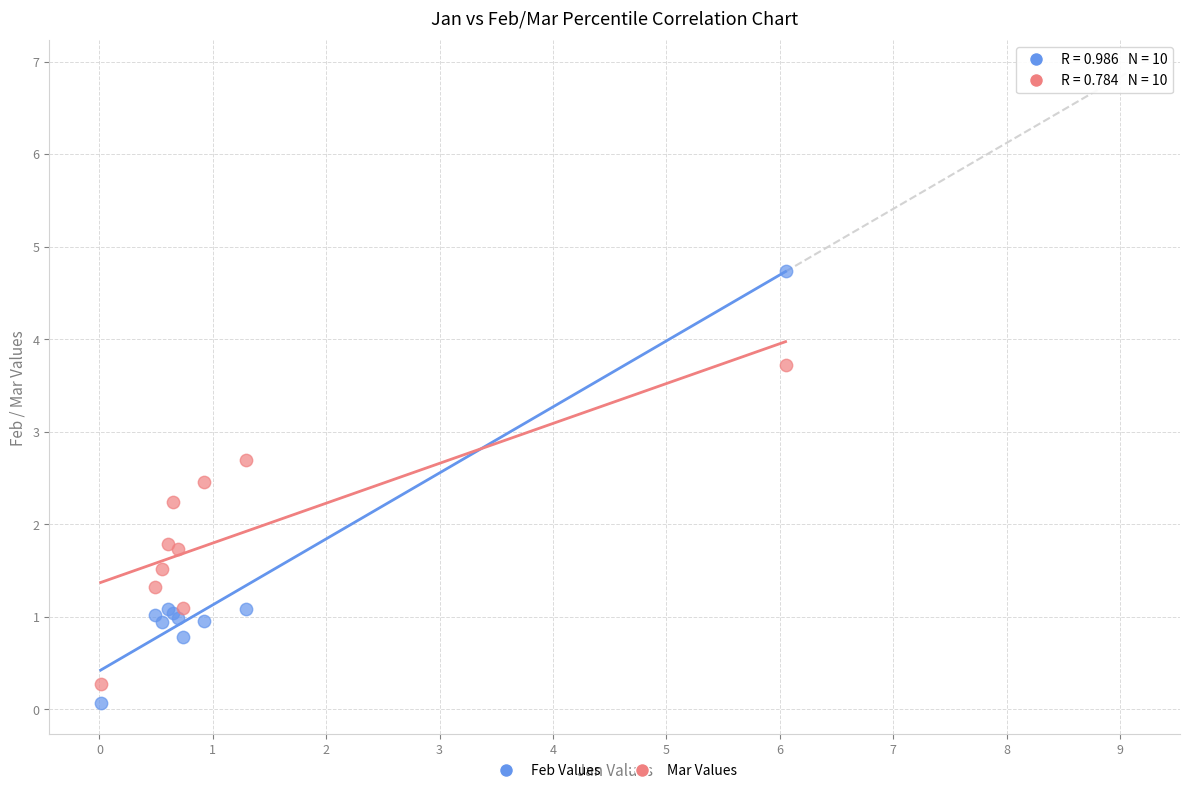

Which series has the widest spread of Y values?

Feb Values